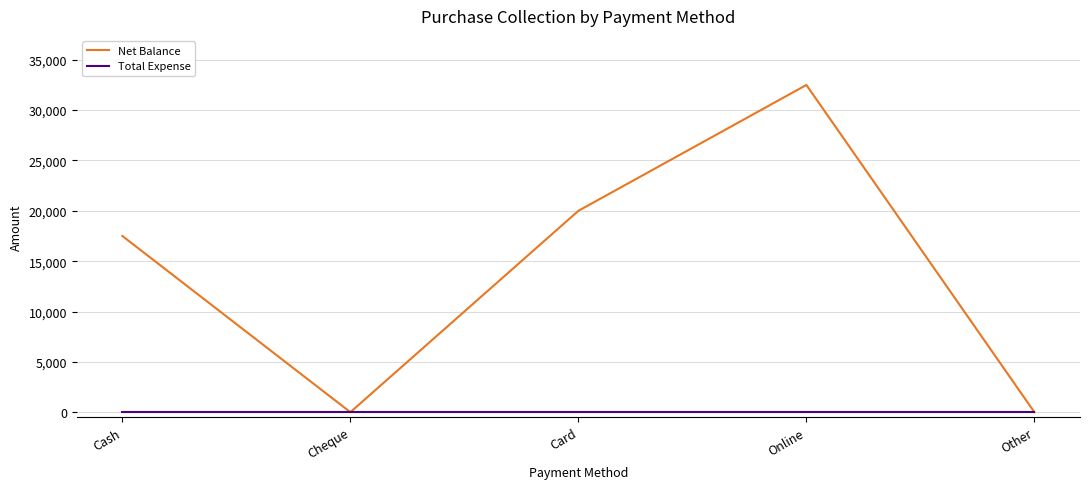

Rank the series by their average value, from lowest to highest.

Total Expense, Net Balance